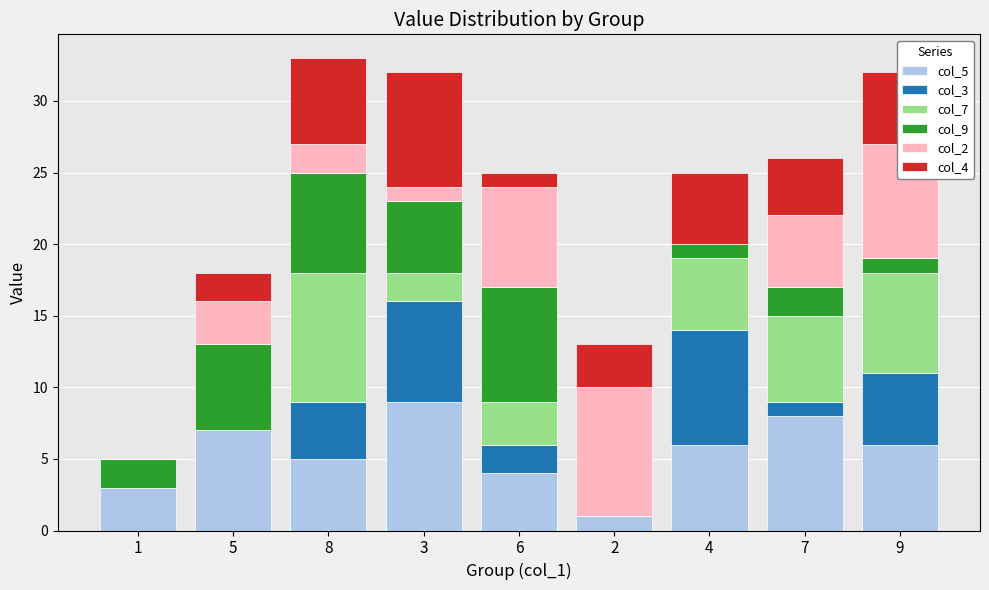

The col_5 series shows 6 at 9. True or false?

True